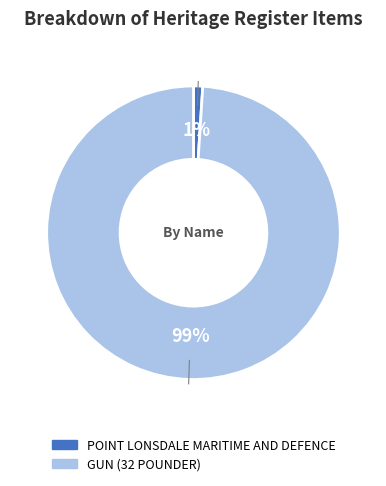

Between GUN (32 POUNDER) and POINT LONSDALE MARITIME AND DEFENCE, which is larger?

GUN (32 POUNDER)